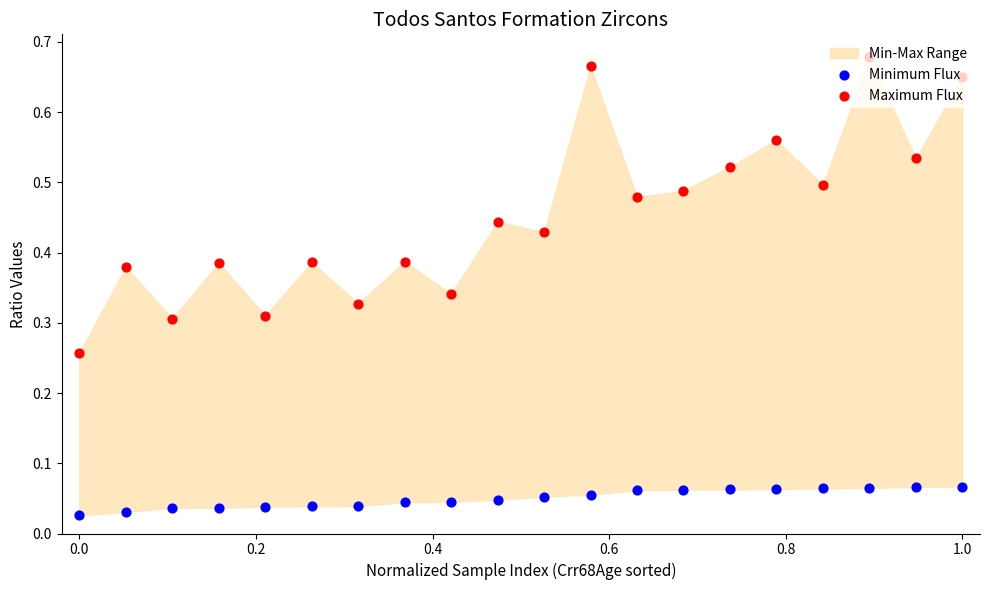

Which series reaches the minimum Y coordinate?

Minimum Flux